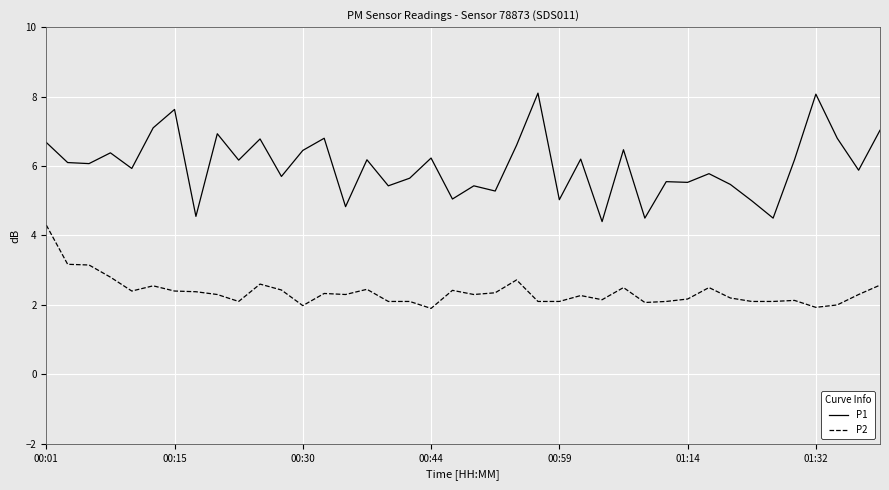

Which series has the largest total across all categories?

P1